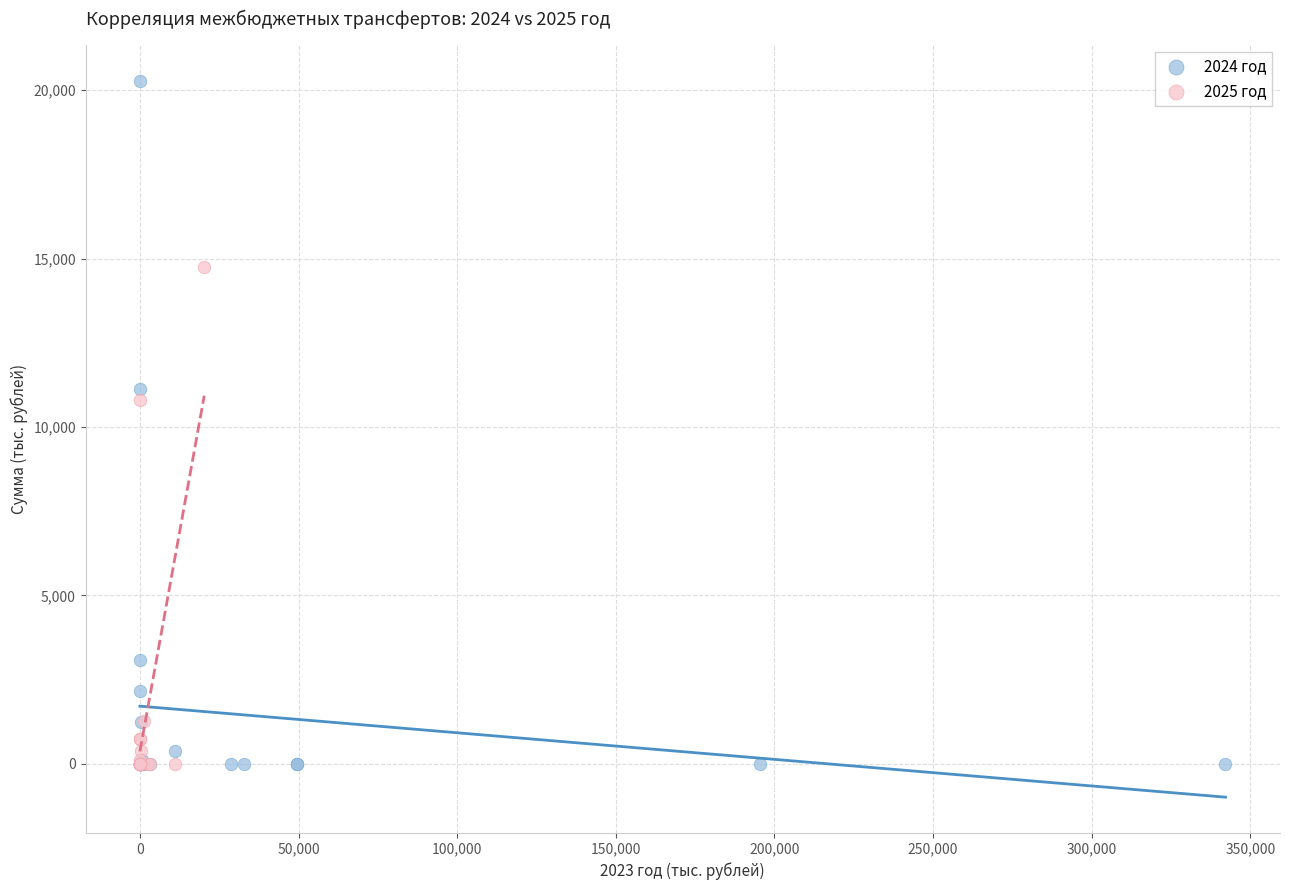

Which series contains the highest Y value?

2024 год